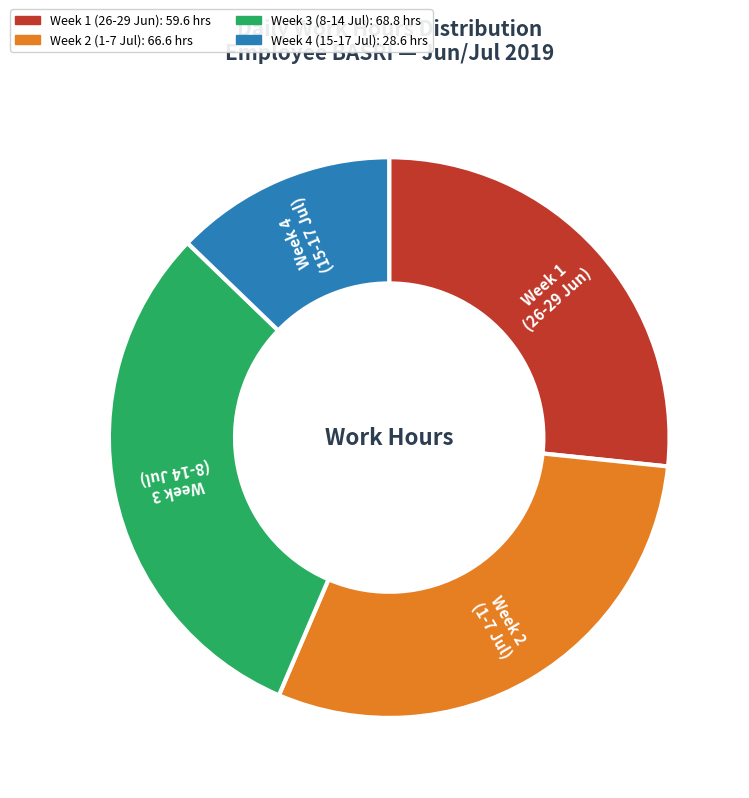

Do Week 1 (26-29 Jun) and Week 4 (15-17 Jul) together represent more than half of the pie?

No